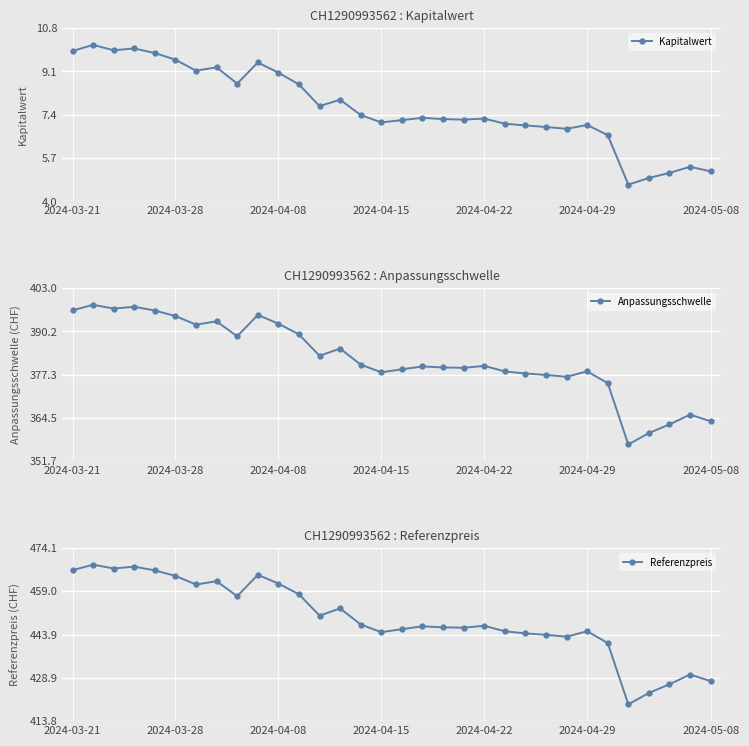

Rank the series at 19 from lowest to highest value.

Kapitalwert, Anpassungsschwelle, Referenzpreis